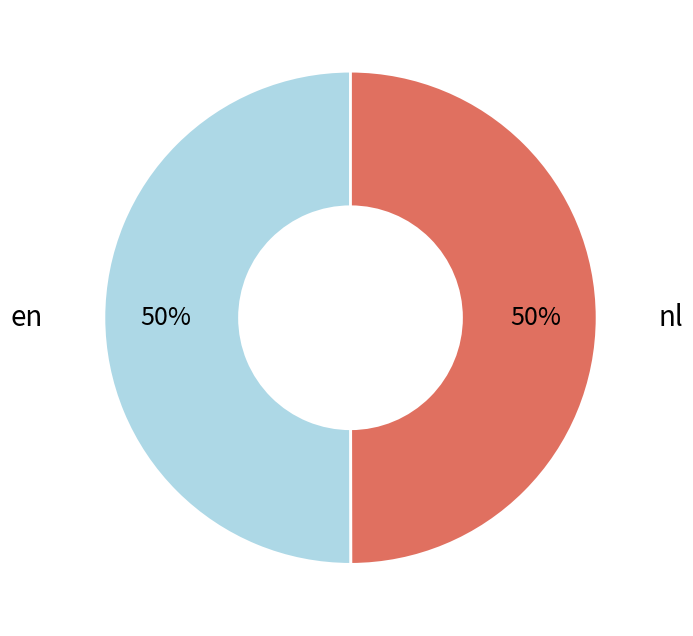

Count the number of slices in the pie.

2